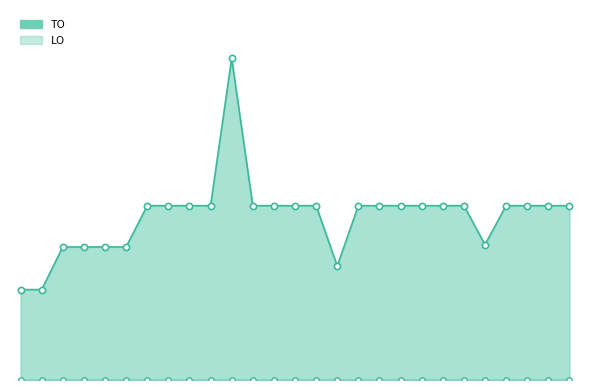

Which series has the largest total across all categories?

TO line